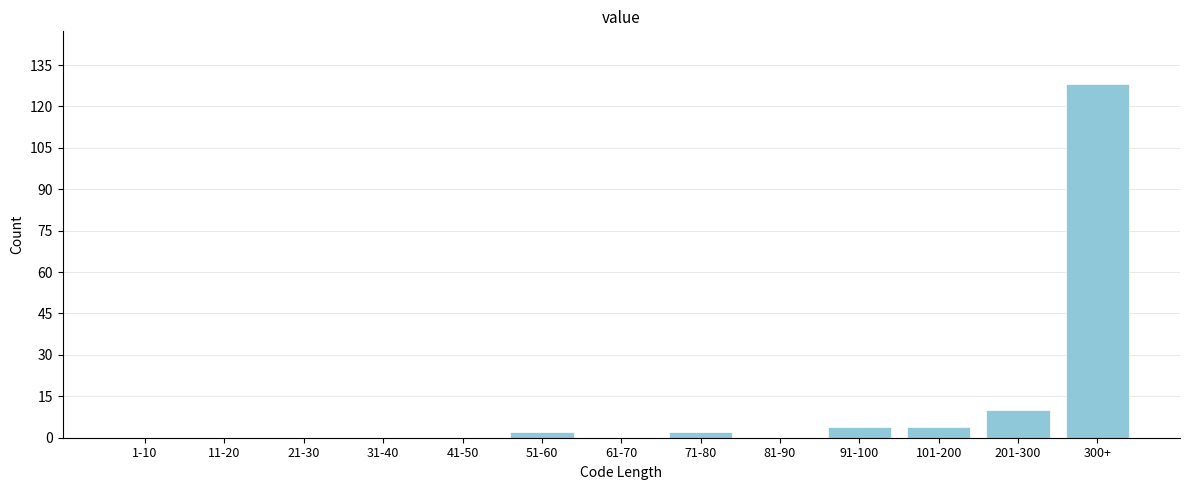

Reading left to right, extract all data points from this chart.

1-10=0	11-20=0	21-30=0	31-40=0	41-50=0	51-60=2	61-70=0	71-80=2	81-90=0	91-100=4	101-200=4	201-300=10	300+=128